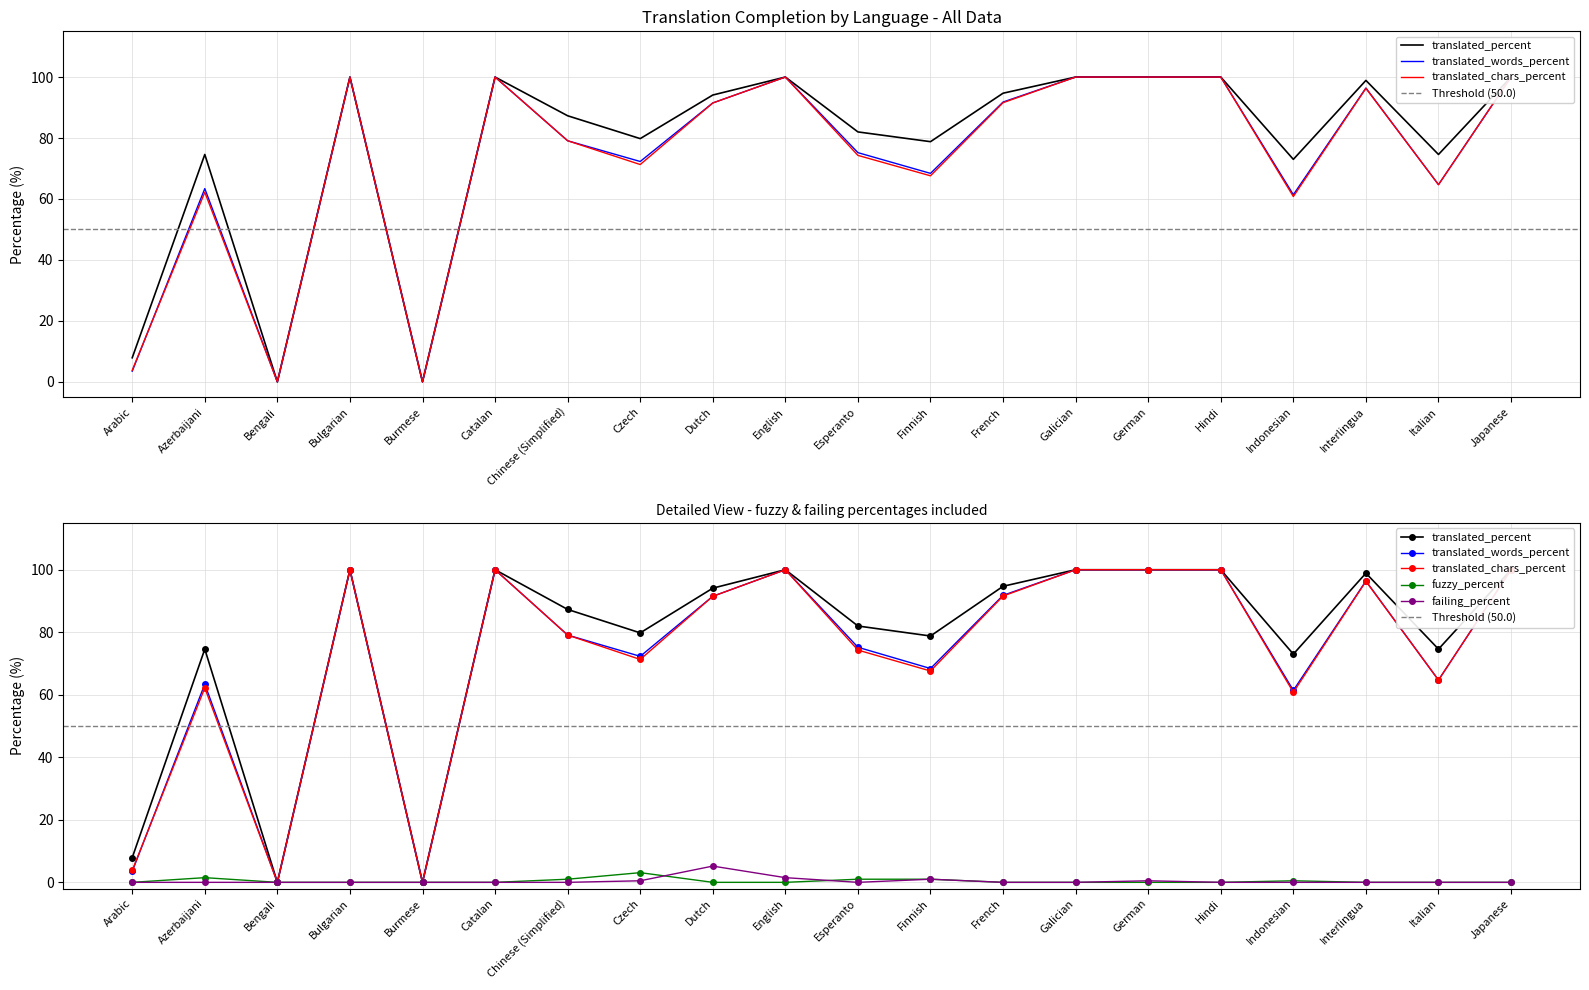

Which series has the widest spread of values?

translated_percent